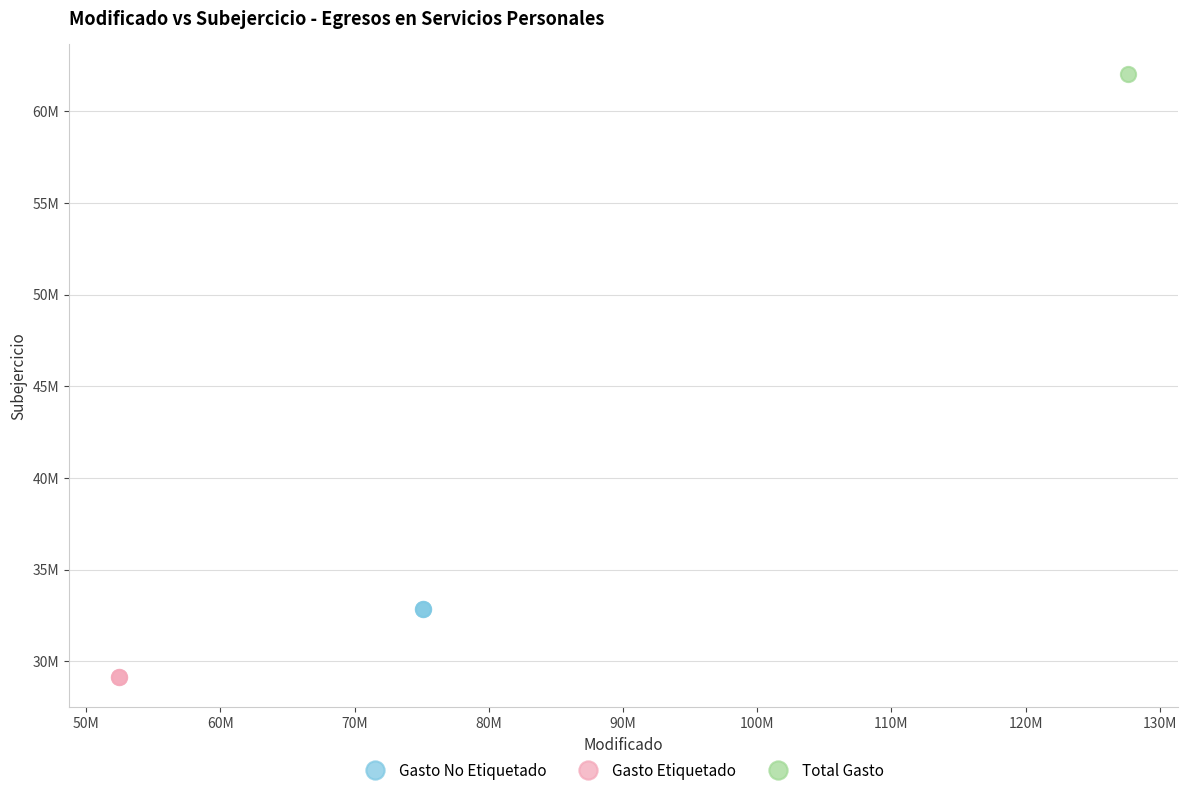

What are all the series names shown in the legend?

Gasto No Etiquetado, Gasto Etiquetado, Total Gasto